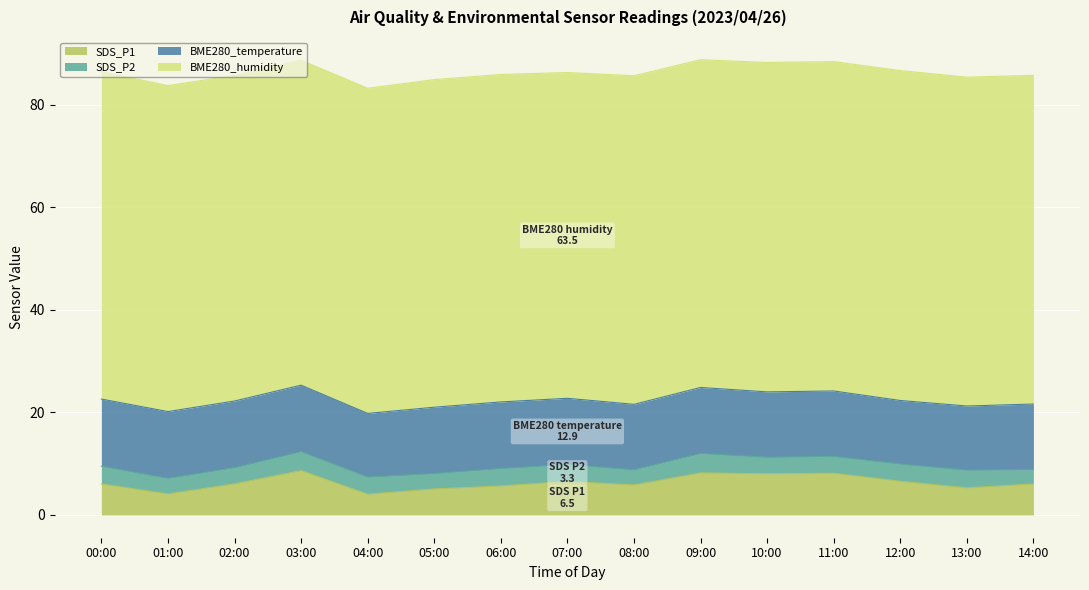

True or false: SDS_P2 and BME280_temperature cross at least once.

False